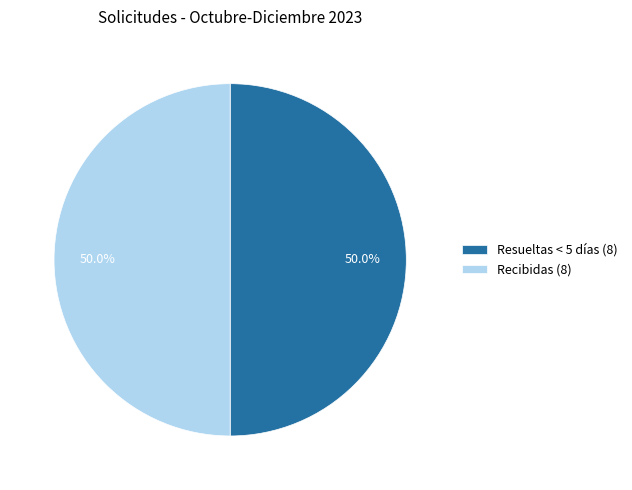

How many segments does this pie chart have?

2